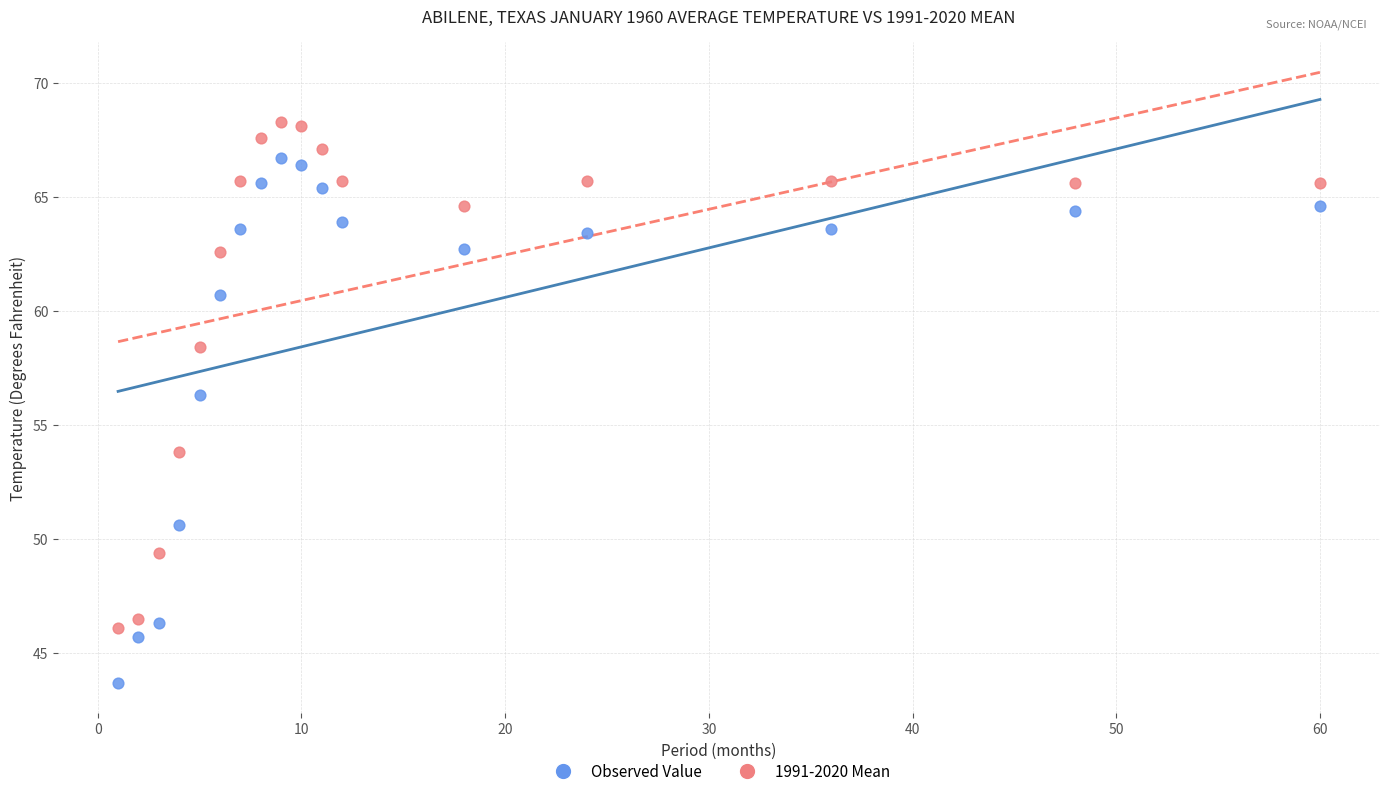

Which series has the largest Y range (max minus min)?

Observed Value